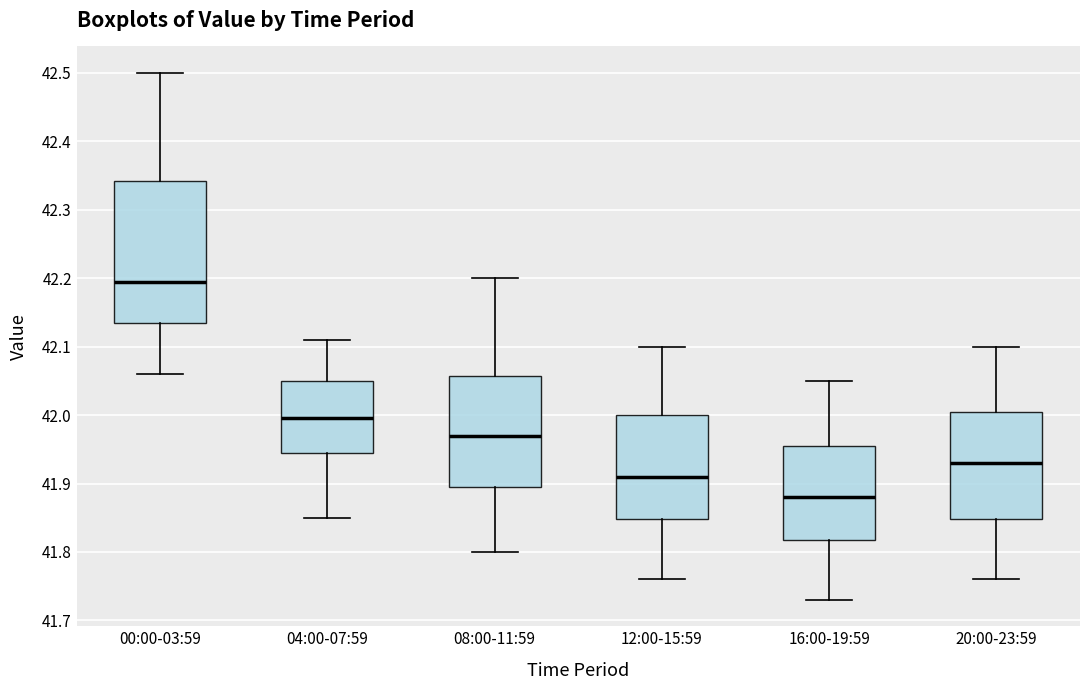

Where is the lower edge of the box for 12:00-15:59 on the y-axis? The values are not printed on the chart, so give them approximately, as read against the axis.

41.85